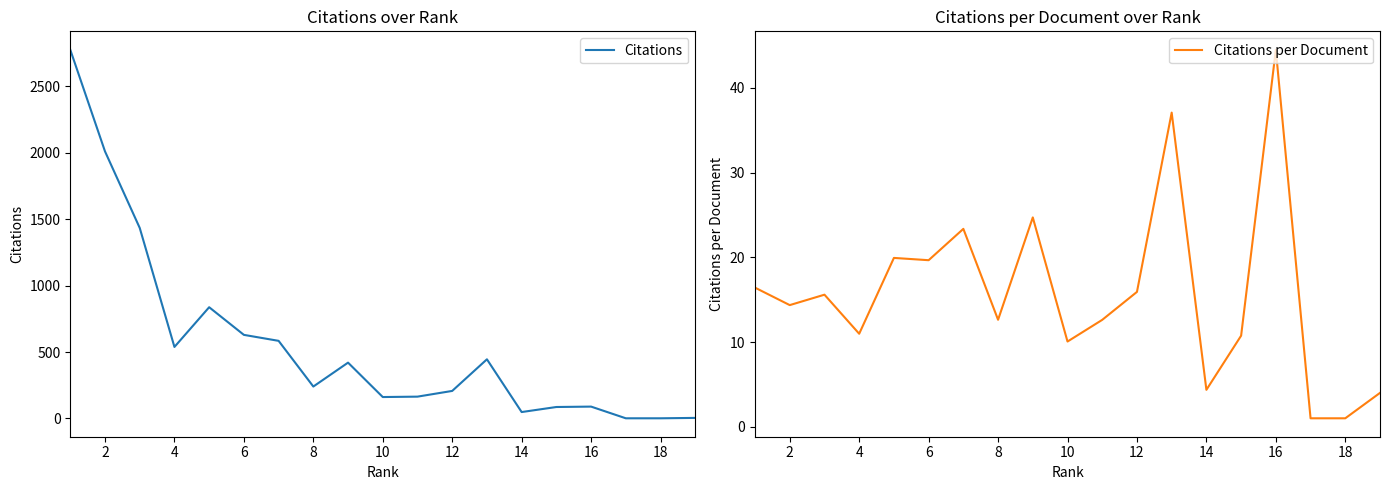

What is the difference between the second highest and second lowest values in the Citations series?

2009